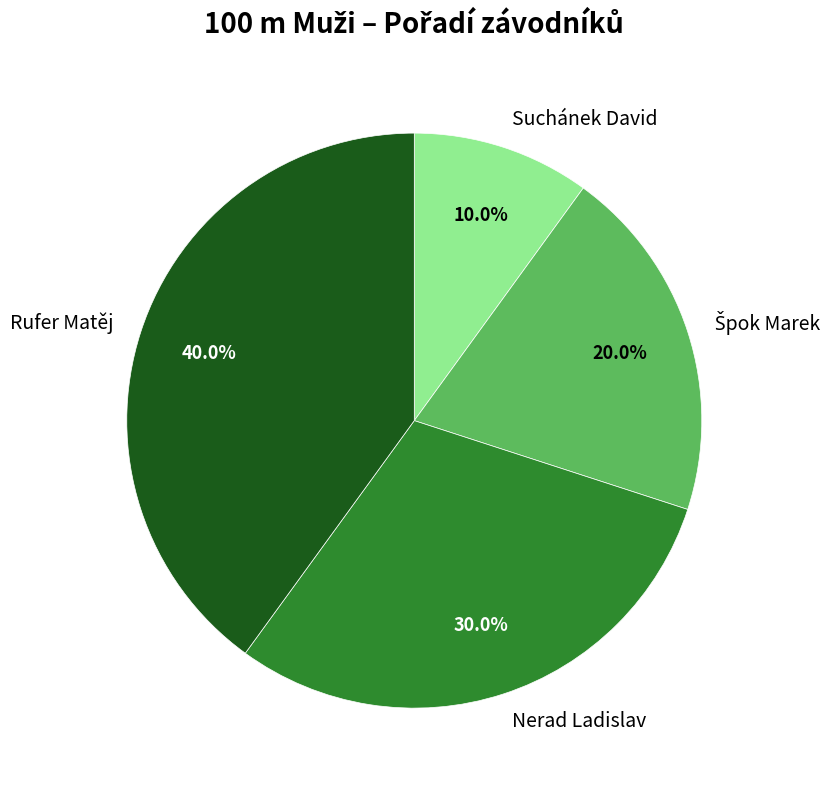

To the nearest percent, what is the average slice percentage?

25%